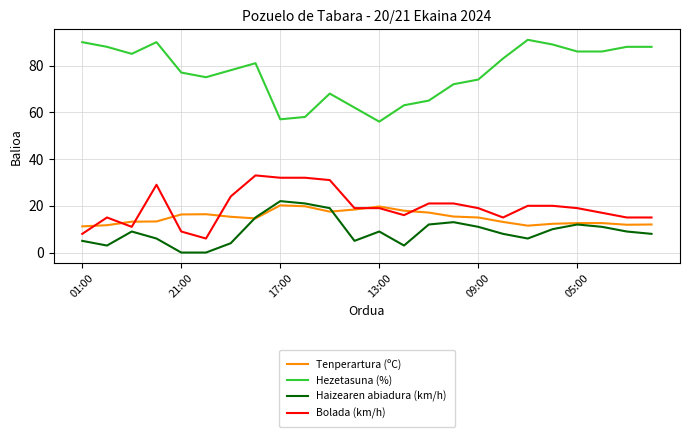

What is the lowest value of the Bolada (km/h) series?

6.0